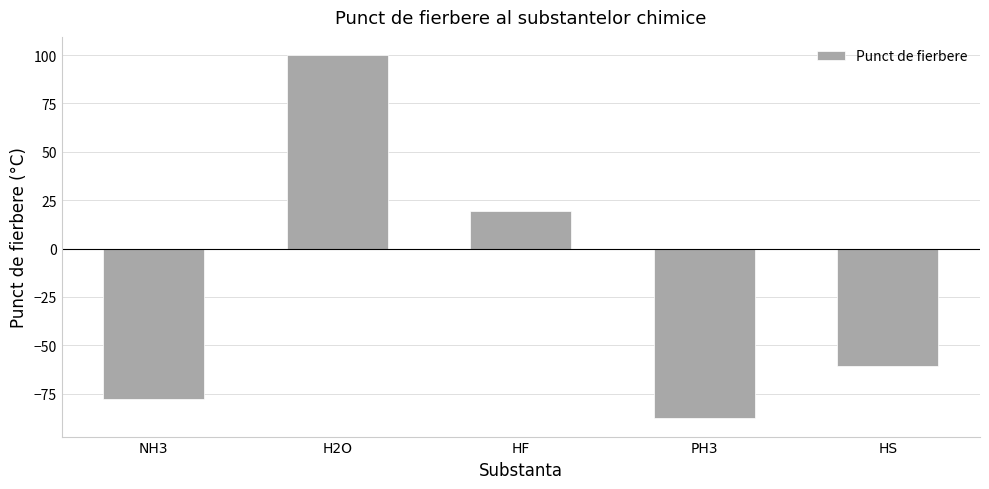

What is the smallest value displayed?

-87.8